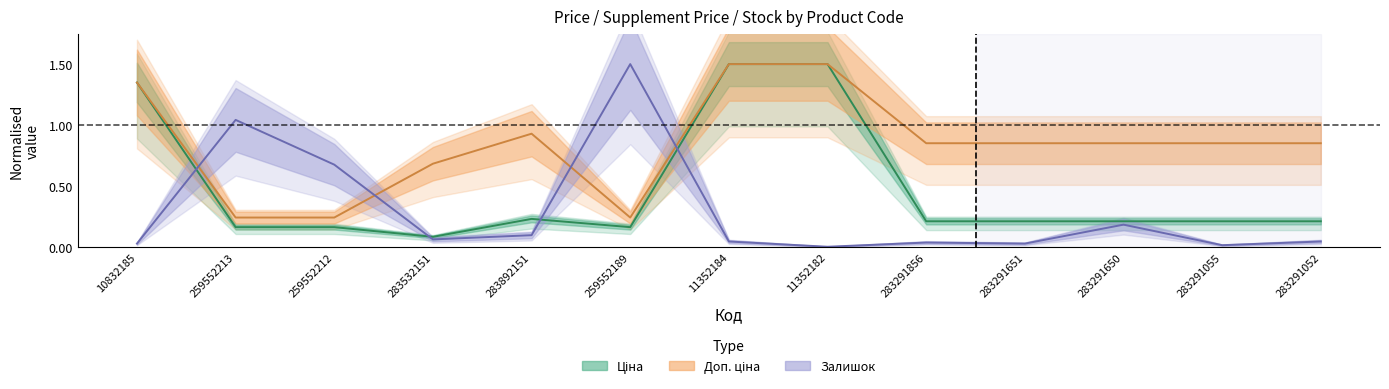

The value of Доп. ціна at 283291650 is 1.4. True or false?

False